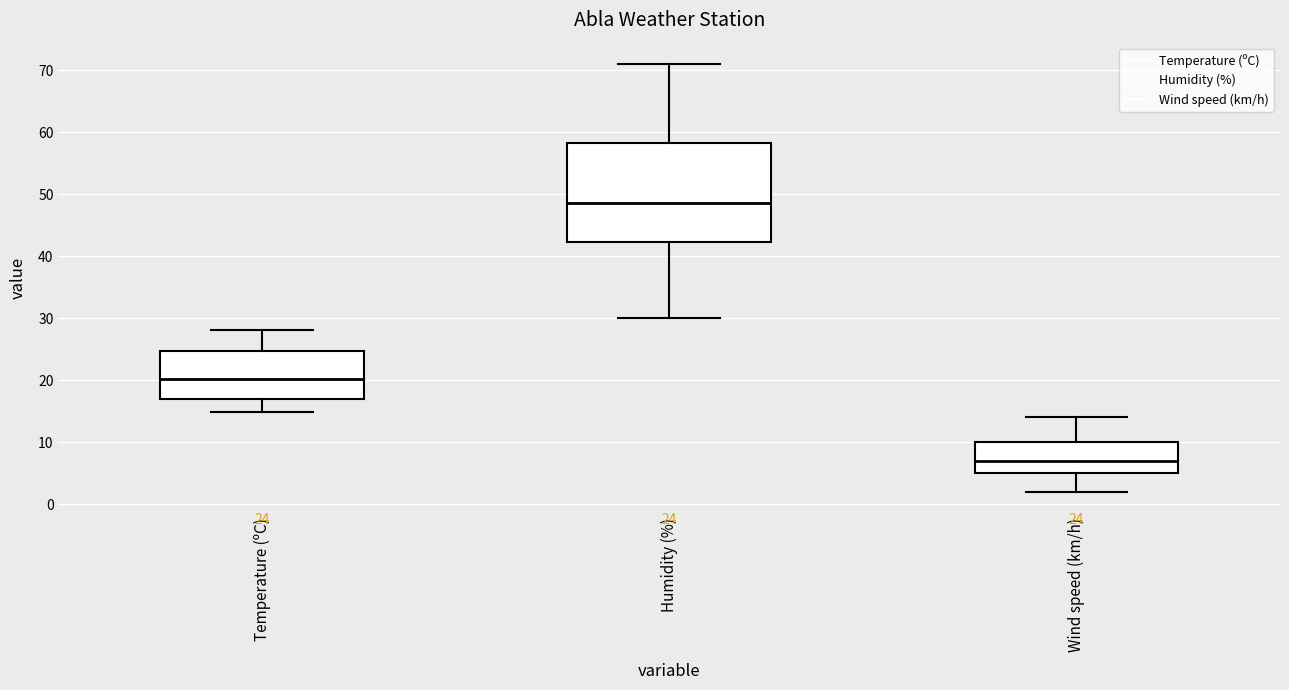

Which box has the highest median line?

Humidity (%)